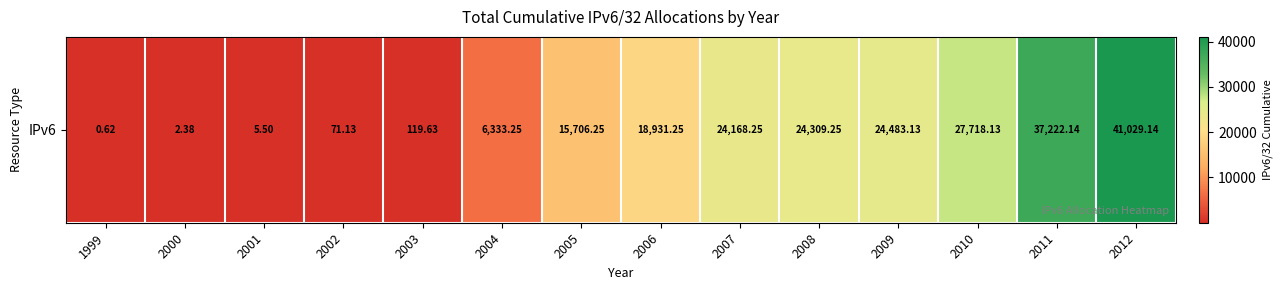

Where is the data nearest to the value 20514?

2006